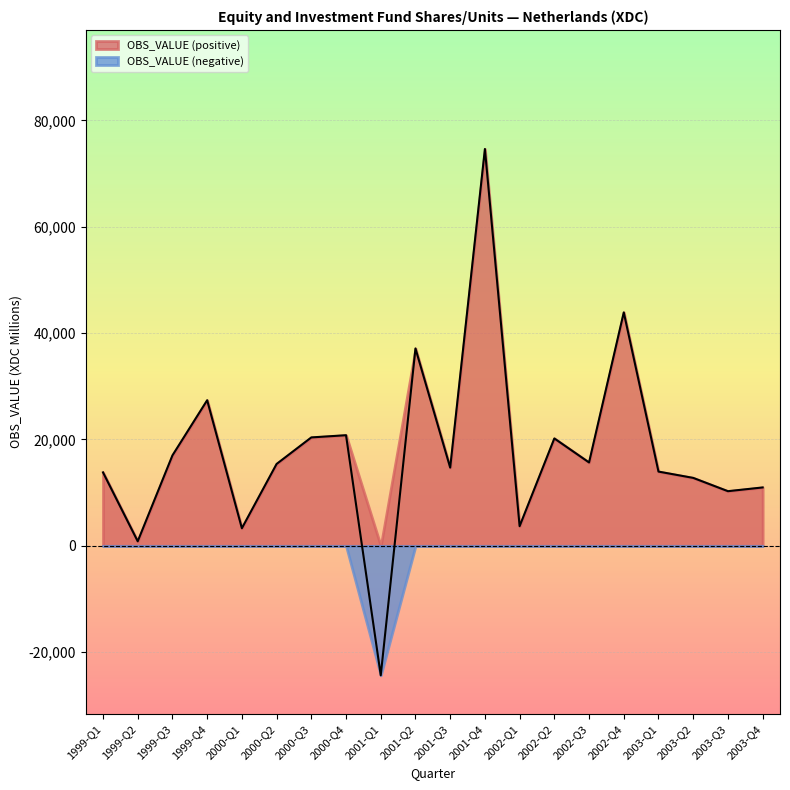

What is the smallest value displayed?

-24342